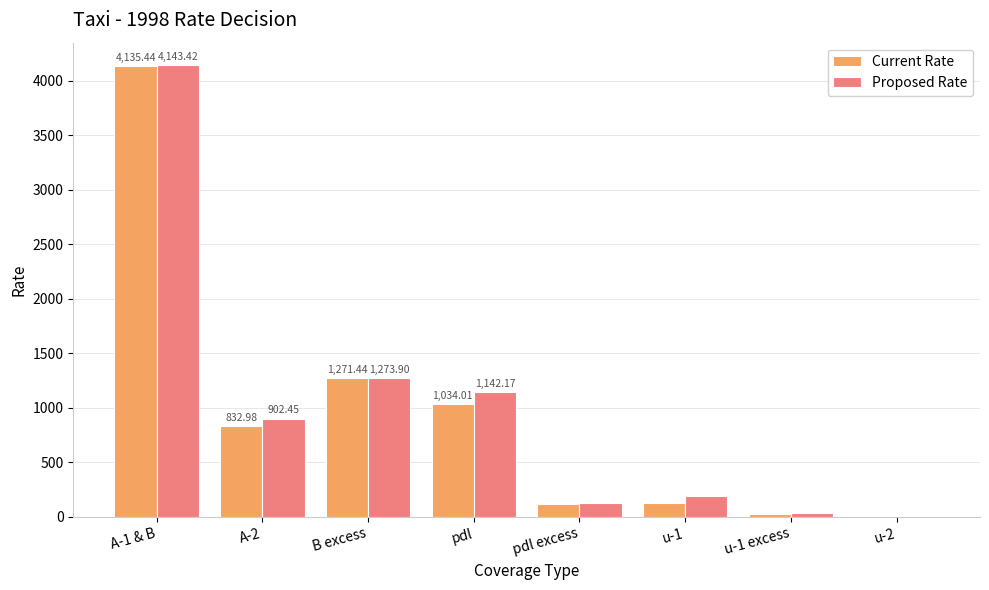

Between u-1 and u-1 excess, which series saw the biggest shift?

Proposed Rate